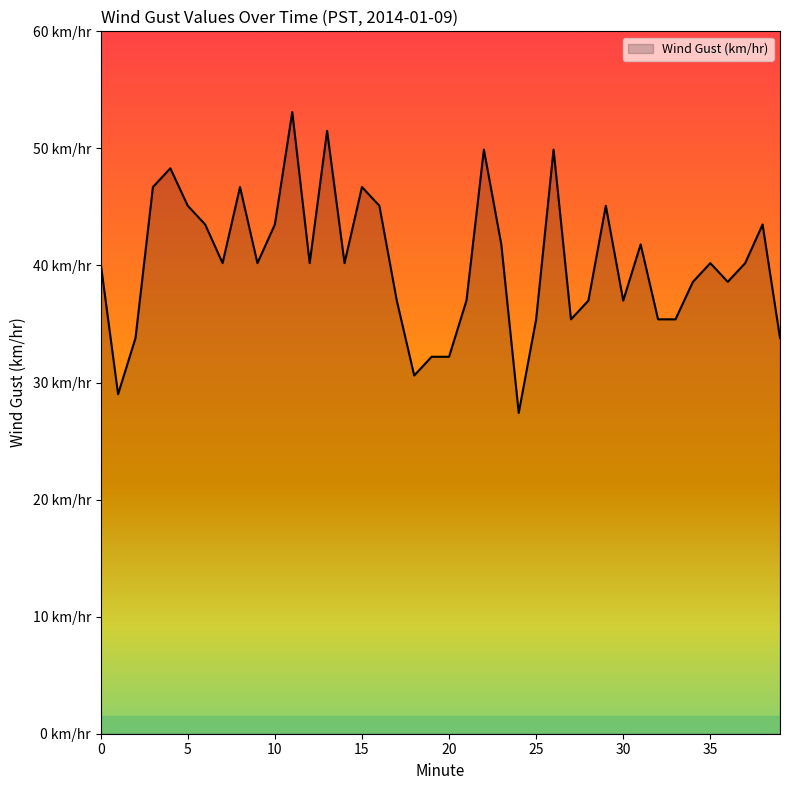

What is the sum of all values?

1609.4